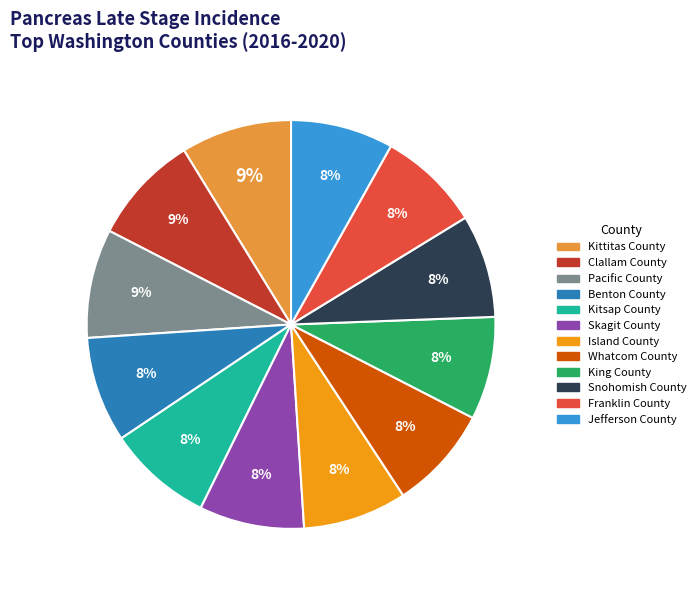

Does Franklin County represent more than half of the total?

No